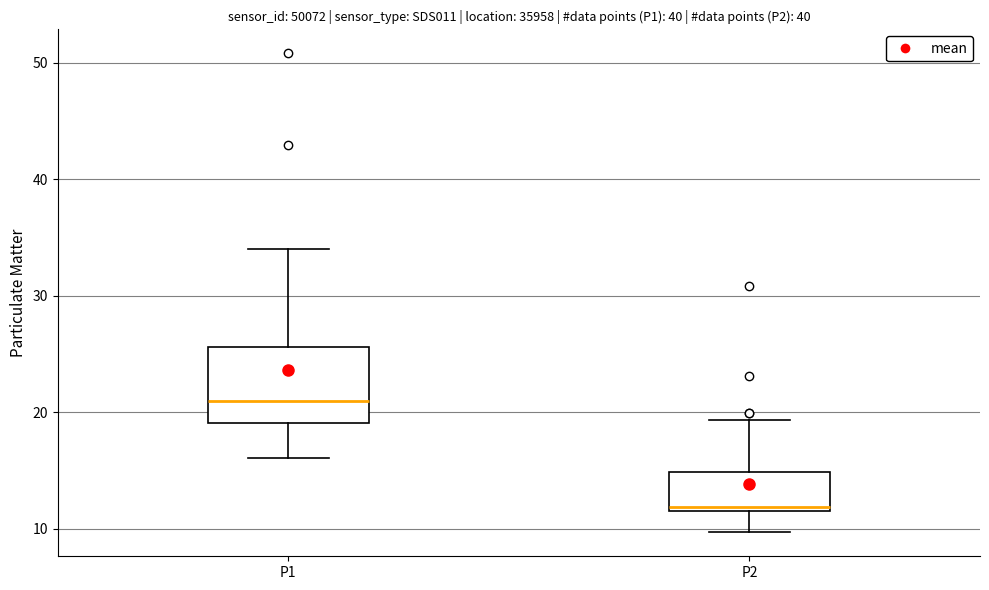

Which box is the tallest, from its lower edge to its upper edge?

P1